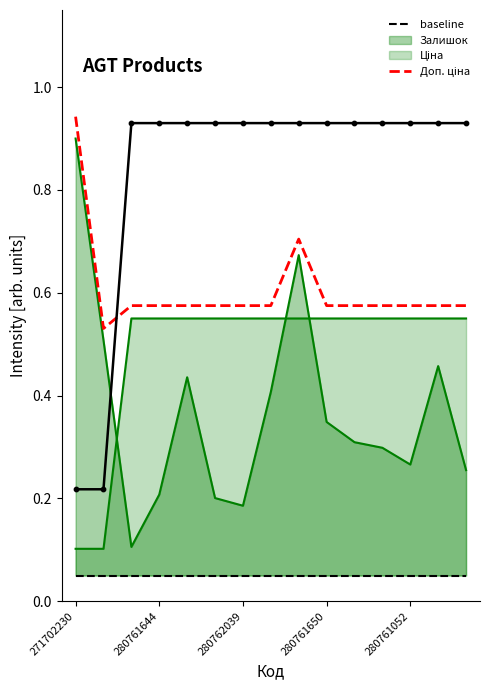

At which category is the sum across all series the highest?

271702230